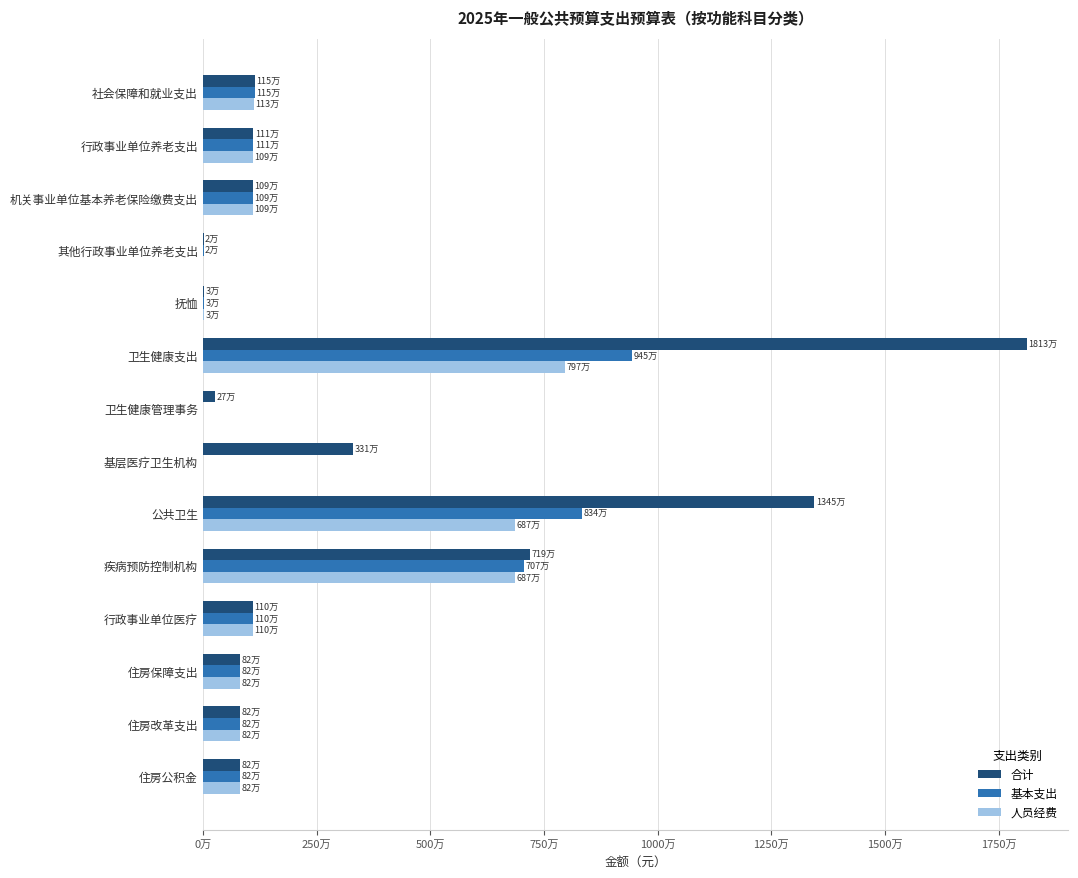

What are all the series names shown in the legend?

合计, 基本支出, 人员经费